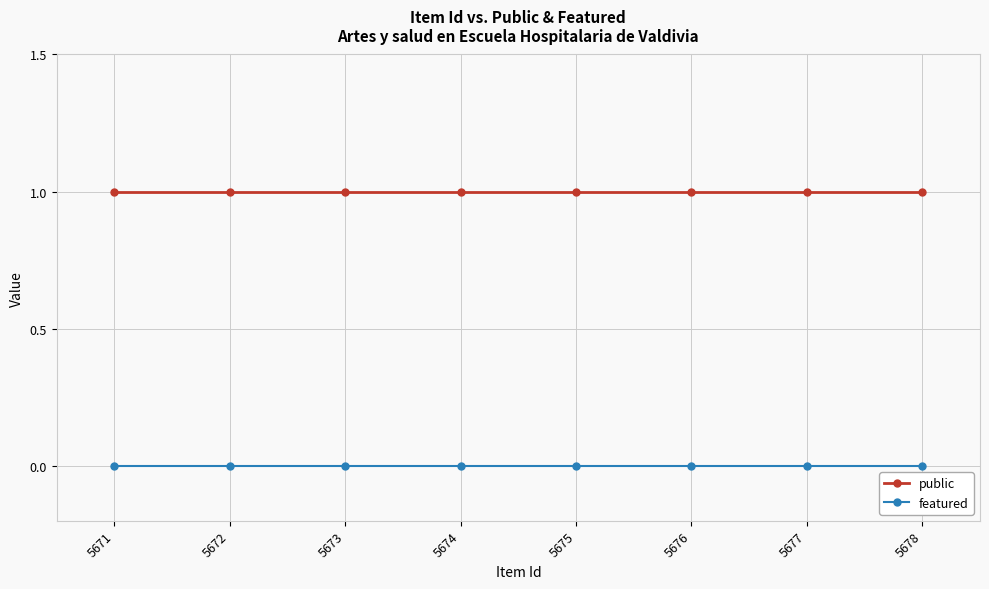

True or false: featured and public cross at least once.

False